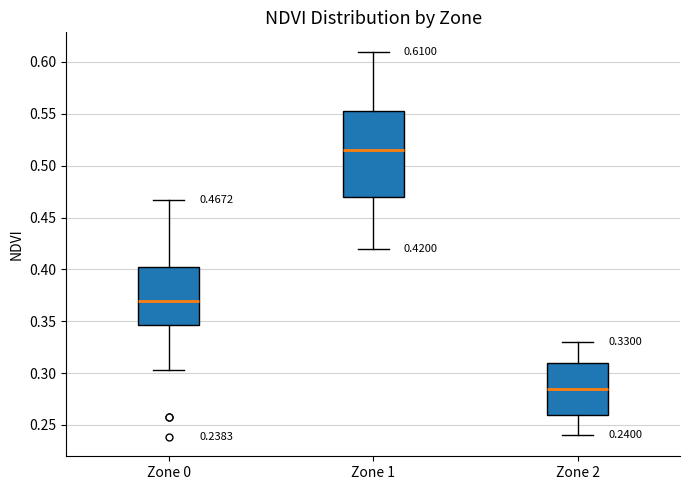

Comparing the boxes themselves (not the whiskers), which one is the tallest?

Zone 1